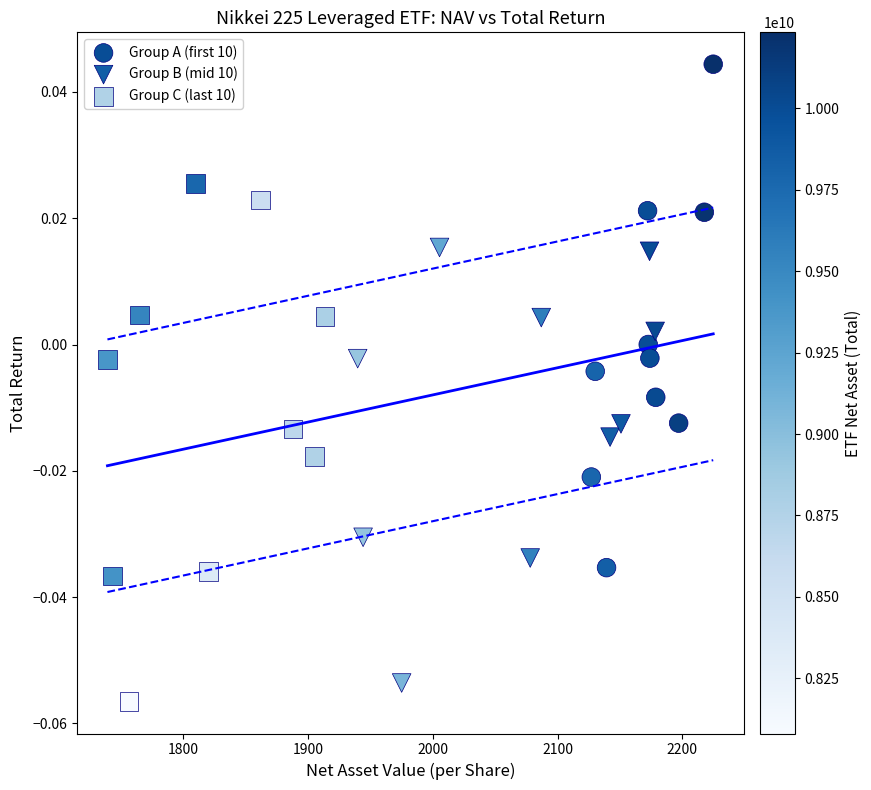

What are all the series names shown in the legend?

Group A (first 10), Group B (mid 10), Group C (last 10)